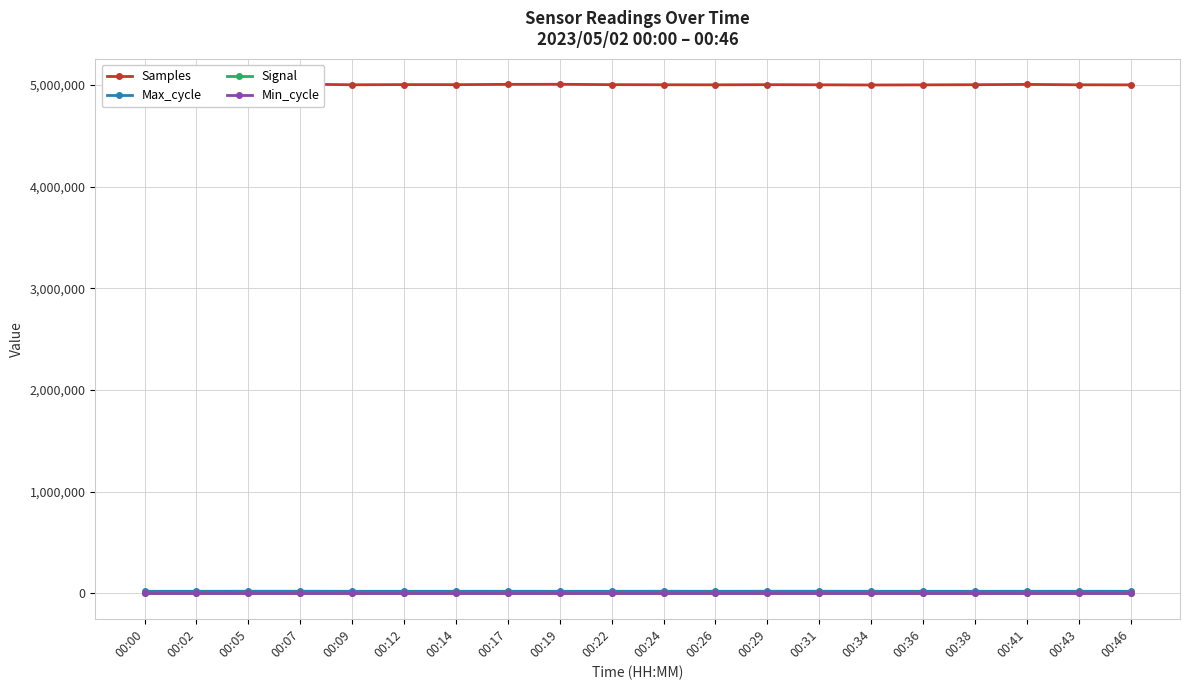

At which category is the sum across all series the highest?

00:07